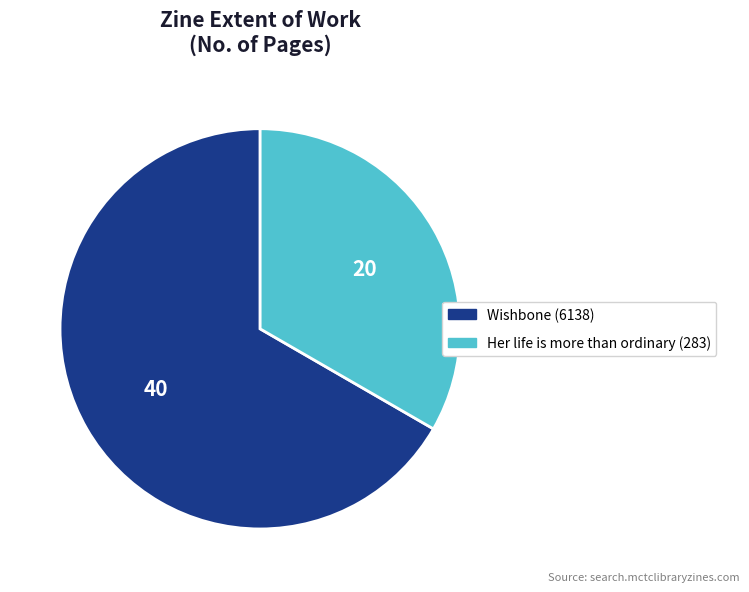

Rank the categories by value from highest to lowest.

Wishbone (6138), Her life is more than ordinary (283)